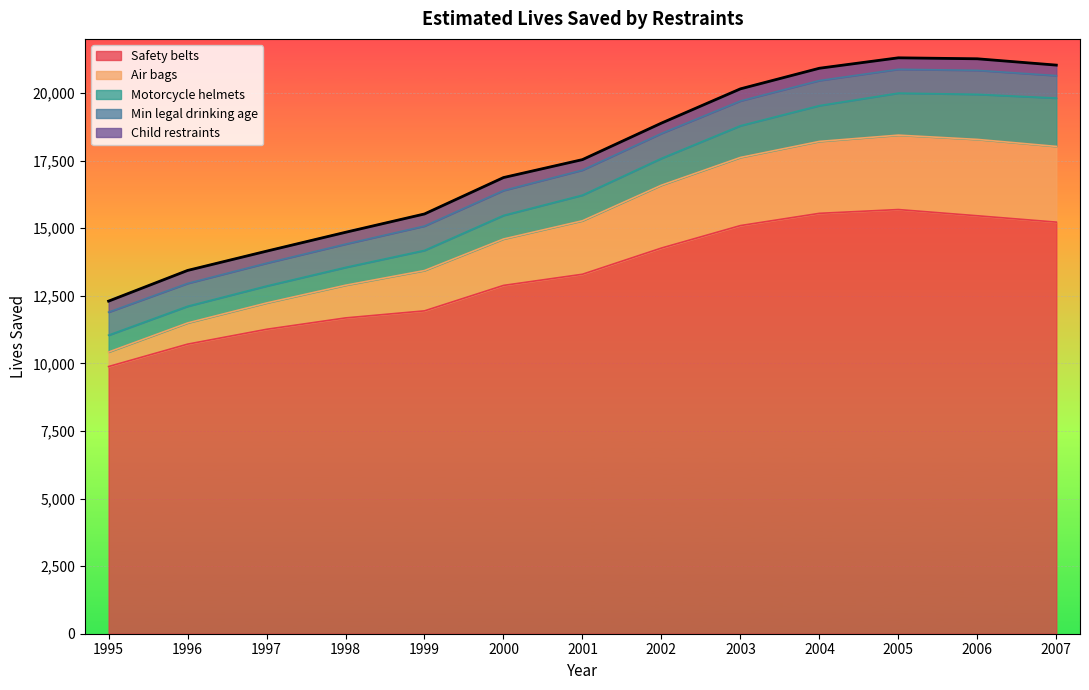

After their last crossing, which series has the higher values: Min legal drinking age or Motorcycle helmets?

Motorcycle helmets